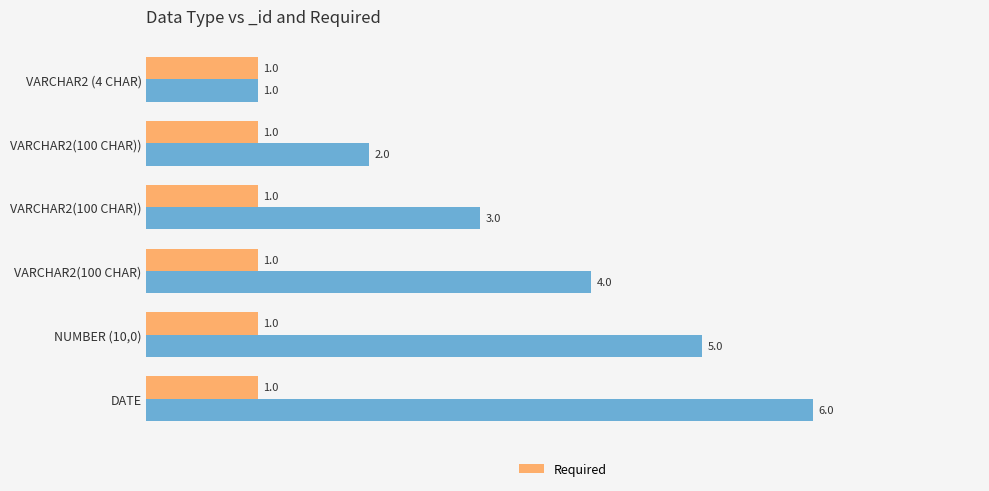

How many distinct data groups are displayed?

1